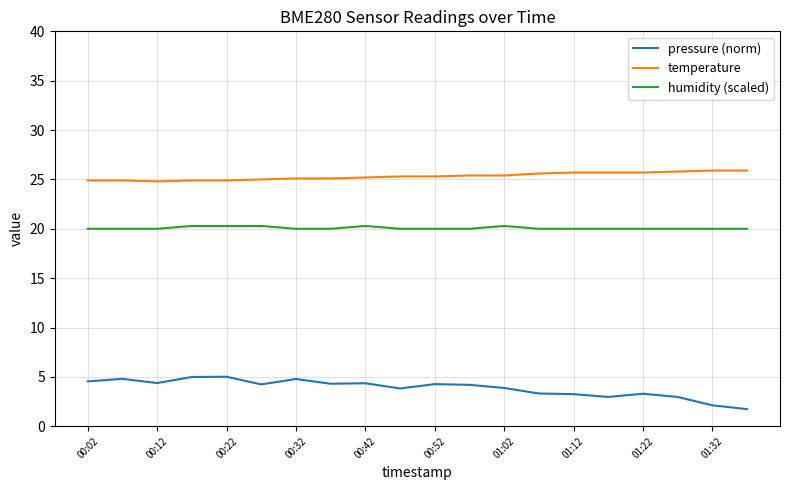

What is the smallest value displayed?

1.7